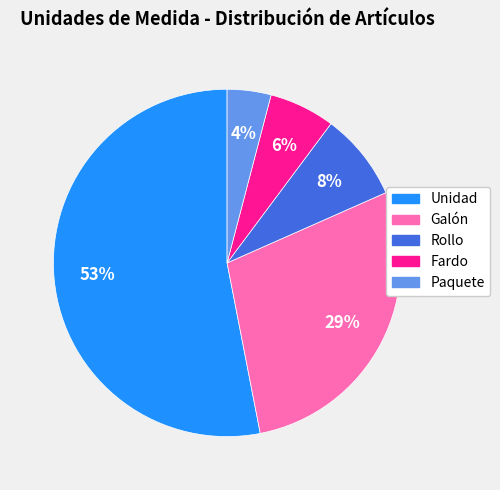

What is the ratio of the value at Rollo to the value at Fardo?

1.3